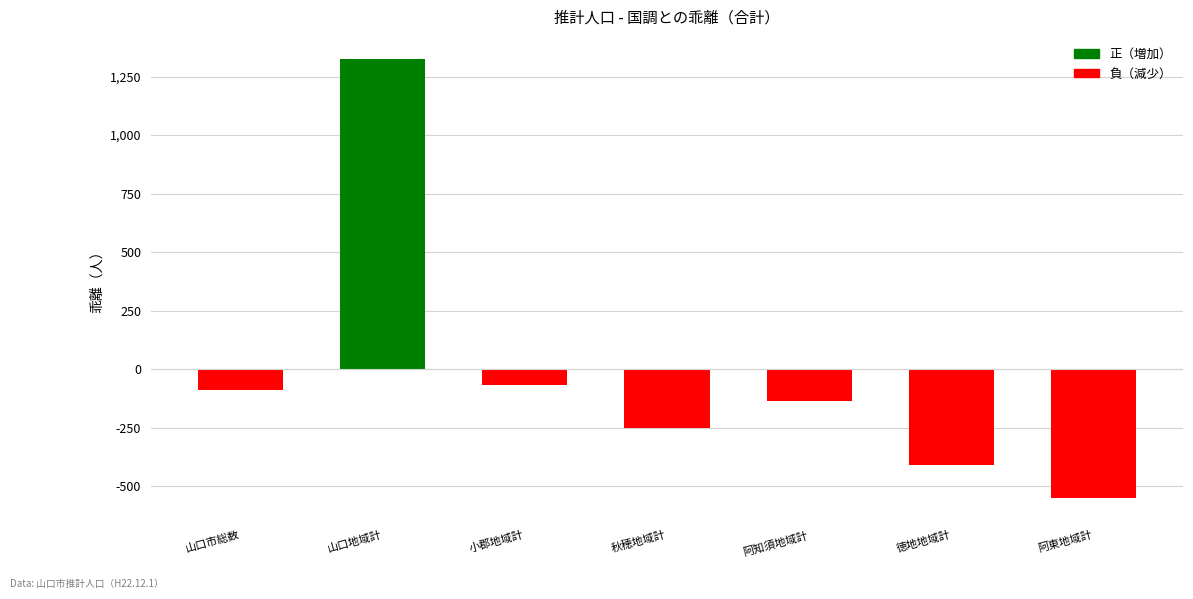

What is the greatest value displayed?

1326